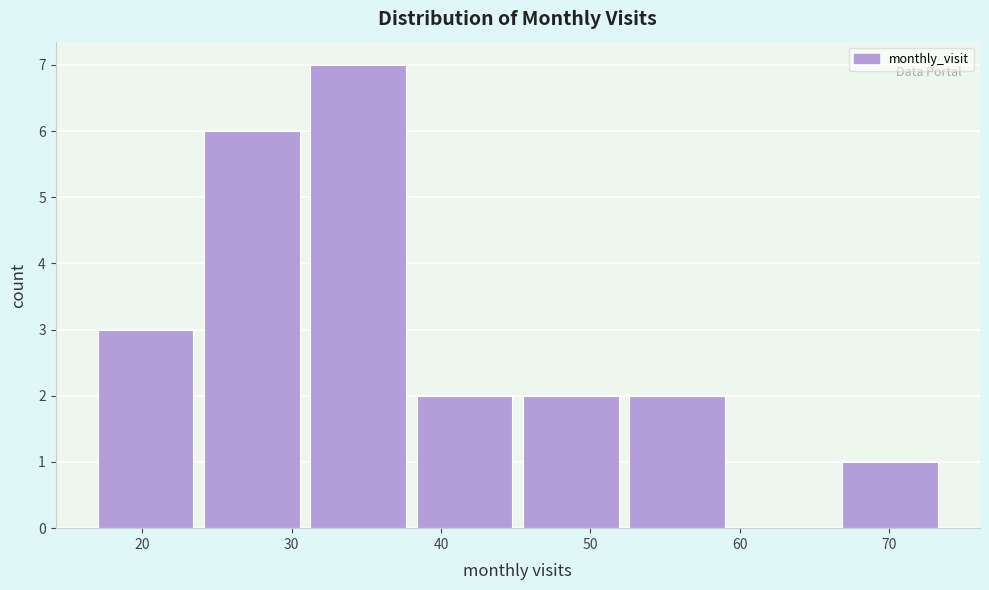

Reading left to right, transcribe this chart: for each bar, give the range it covers on the x-axis and its height. Neither the bar edges nor the heights are printed on the chart, so give them approximately, as read against the axes.

17 to 24: 3
24 to 31: 6
31 to 38: 7
38 to 46: 2
46 to 53: 2
53 to 60: 2
60 to 67: 0
67 to 74: 1